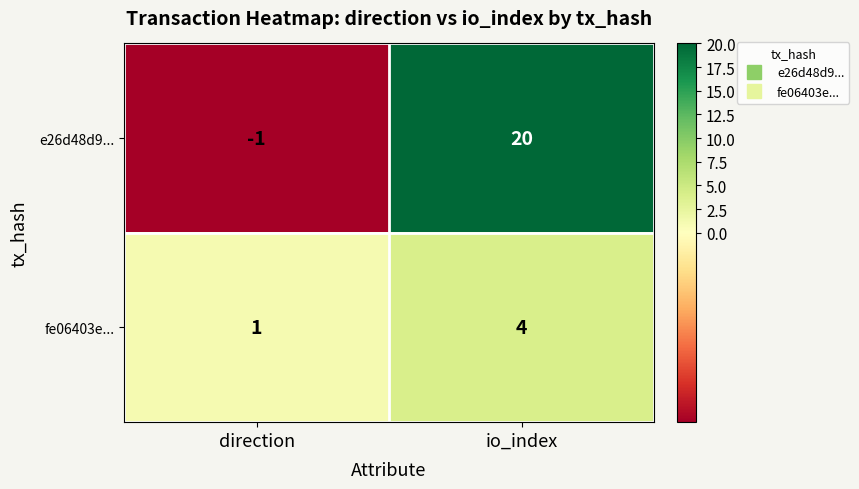

At how many categories does at least one series exceed 17?

1